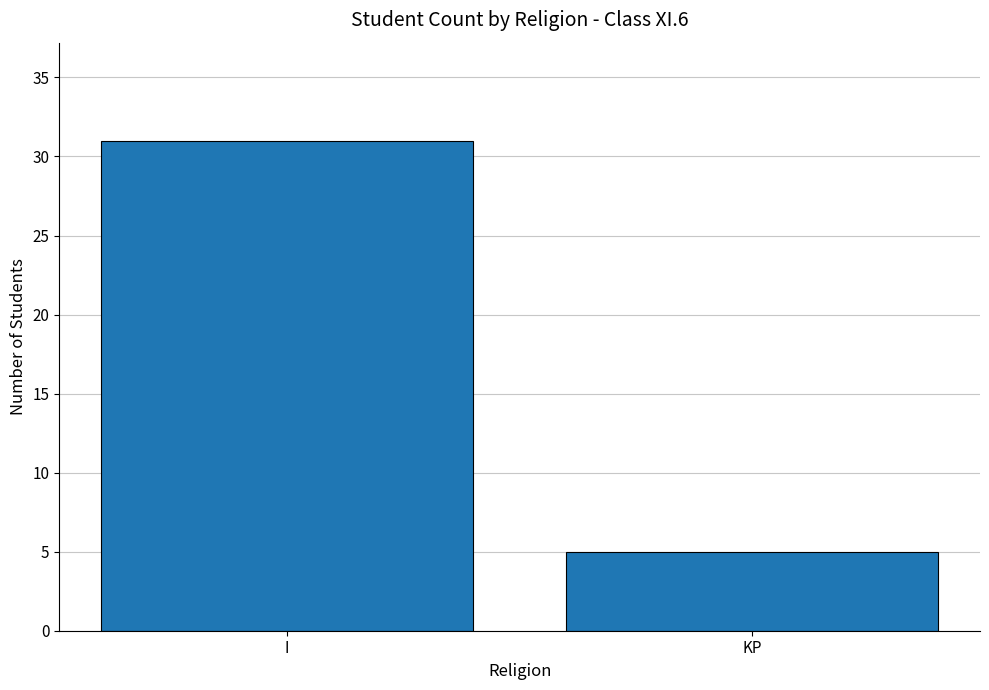

What is the difference between the maximum and minimum values?

26